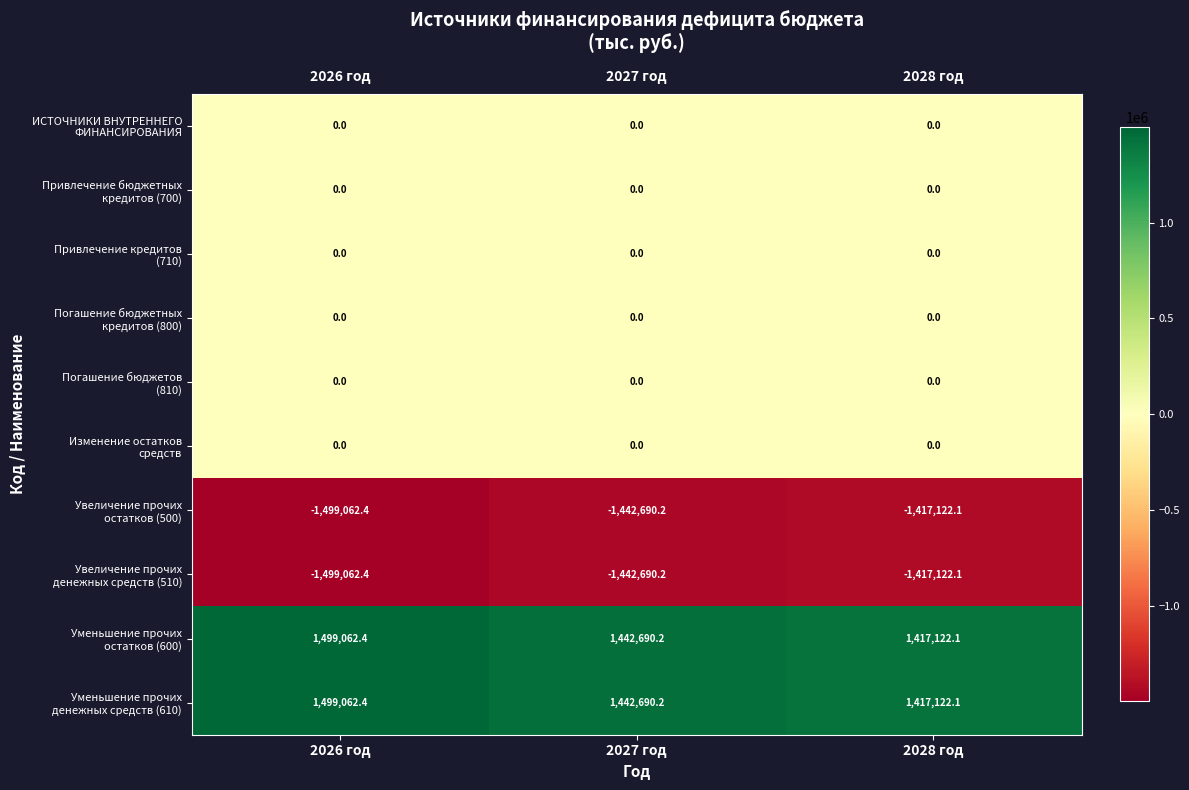

What is the maximum value shown in the chart?

1499062.4